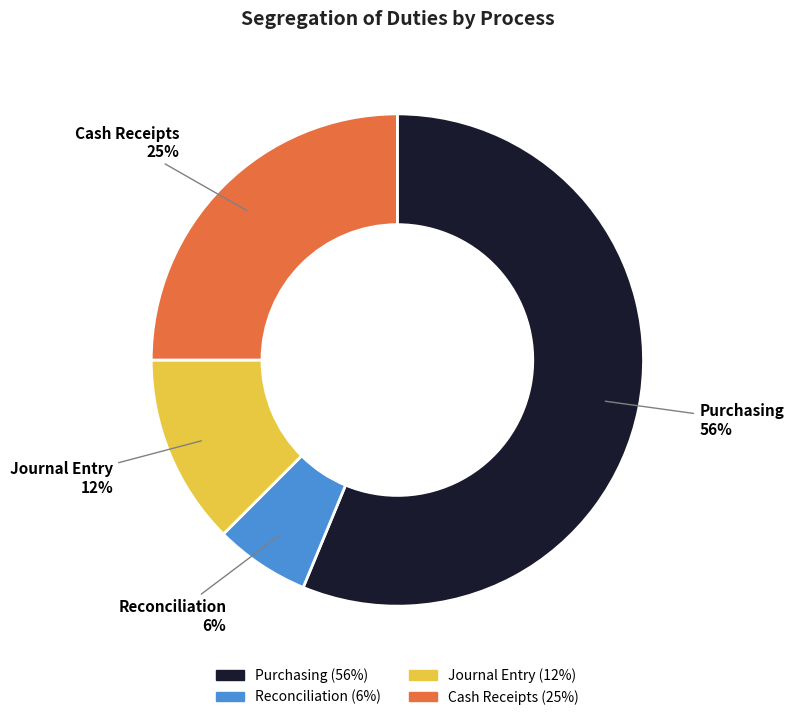

How many segments does this pie chart have?

4